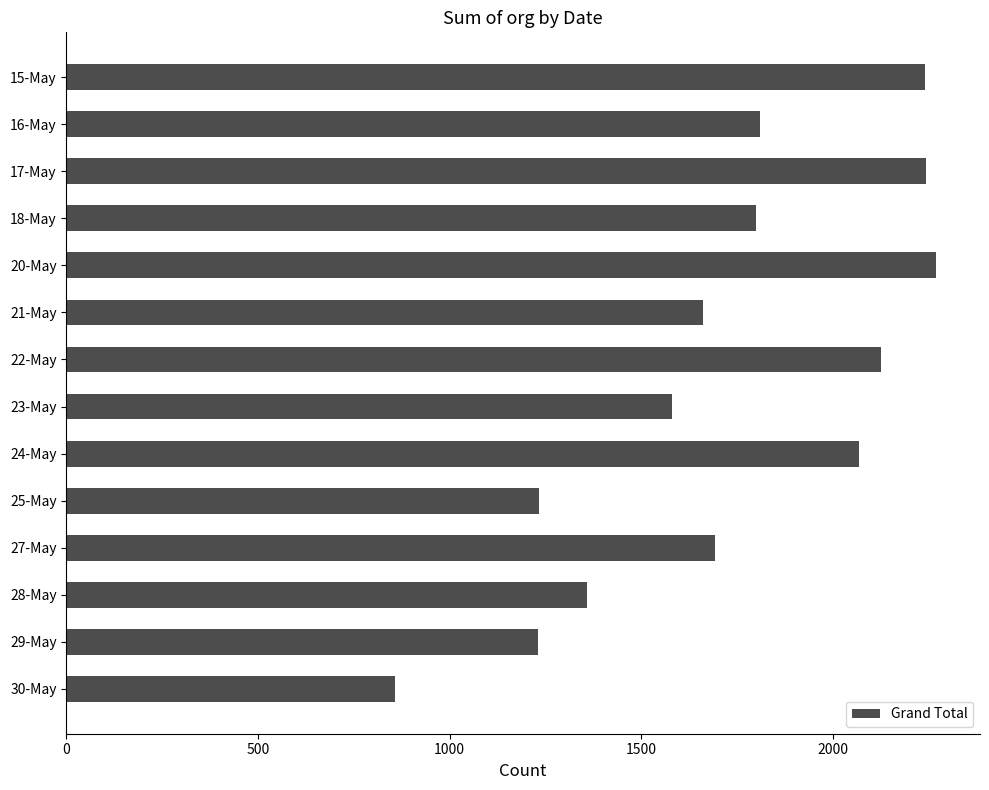

What is the value of the 11th bar from the top?

1692